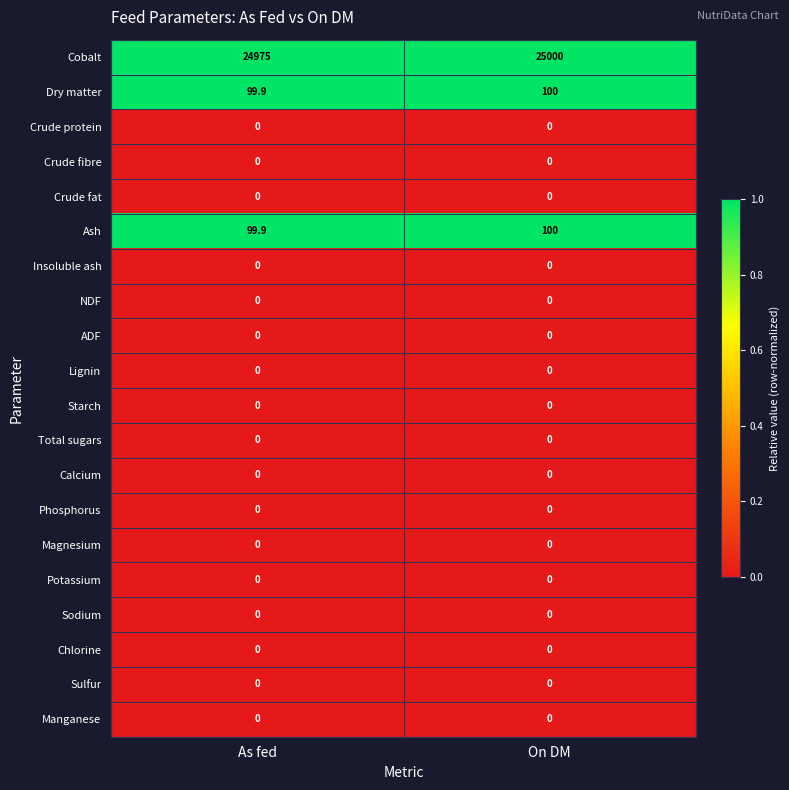

At which category does the chart reach its peak across all series?

On DM